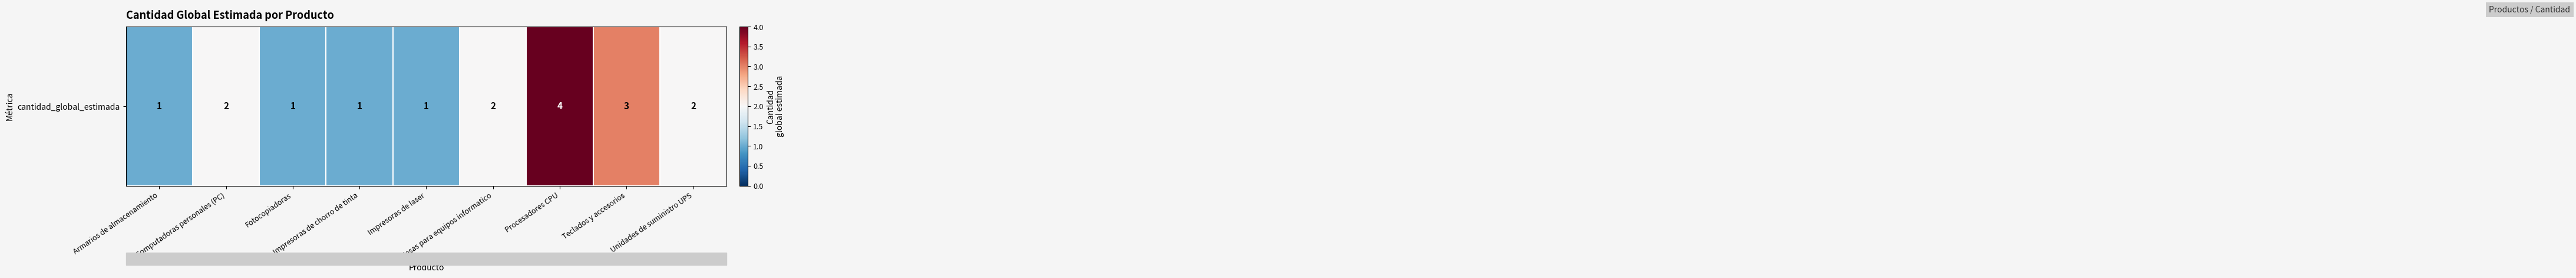

Reading left to right, list all the values displayed in this chart.

Armarios de almacenamiento=1	Computadoras personales (PC)=2	Fotocopiadoras=1	Impresoras de chorro de tinta=1	Impresoras de laser=1	Mesas para equipos informatico=2	Procesadores CPU=4	Teclados y accesorios=3	Unidades de suministro UPS=2